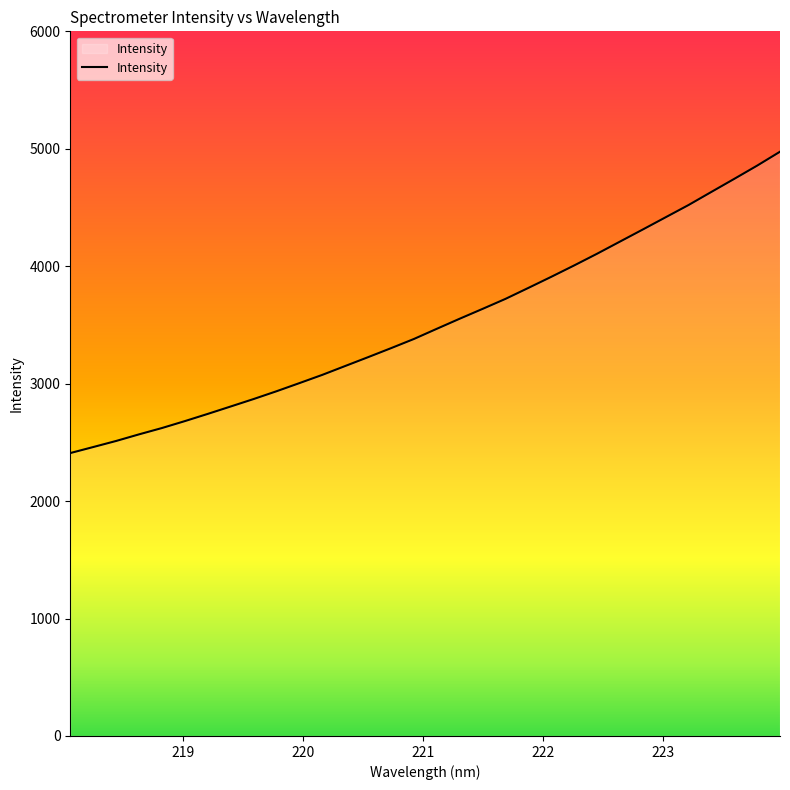

What is the maximum value shown in the chart?

4974.9